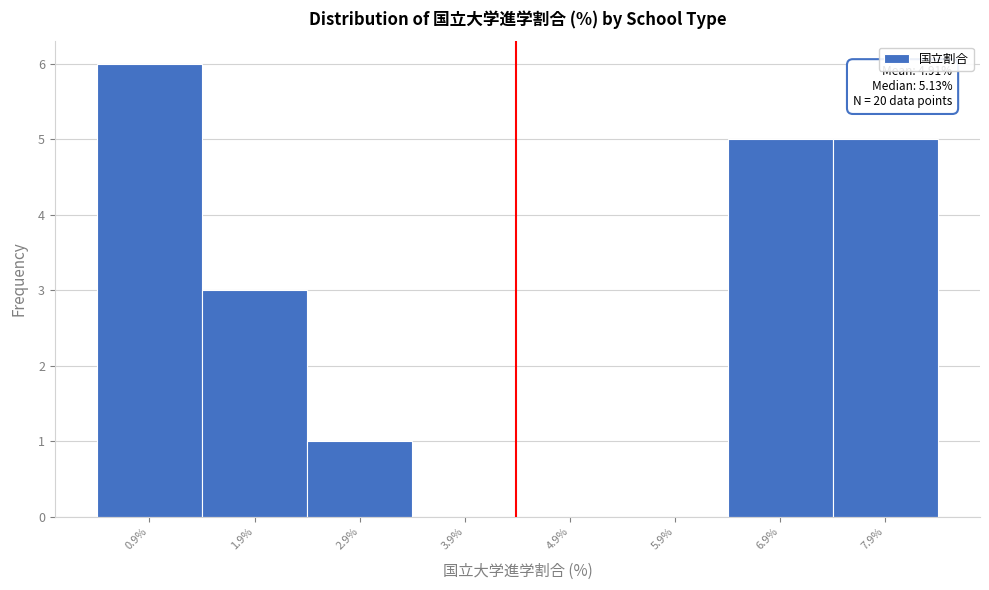

Reading left to right, what are all the values shown in this chart?

0.9%=6	1.9%=3	2.9%=1	3.9%=0	4.9%=0	5.9%=0	6.9%=5	7.9%=5